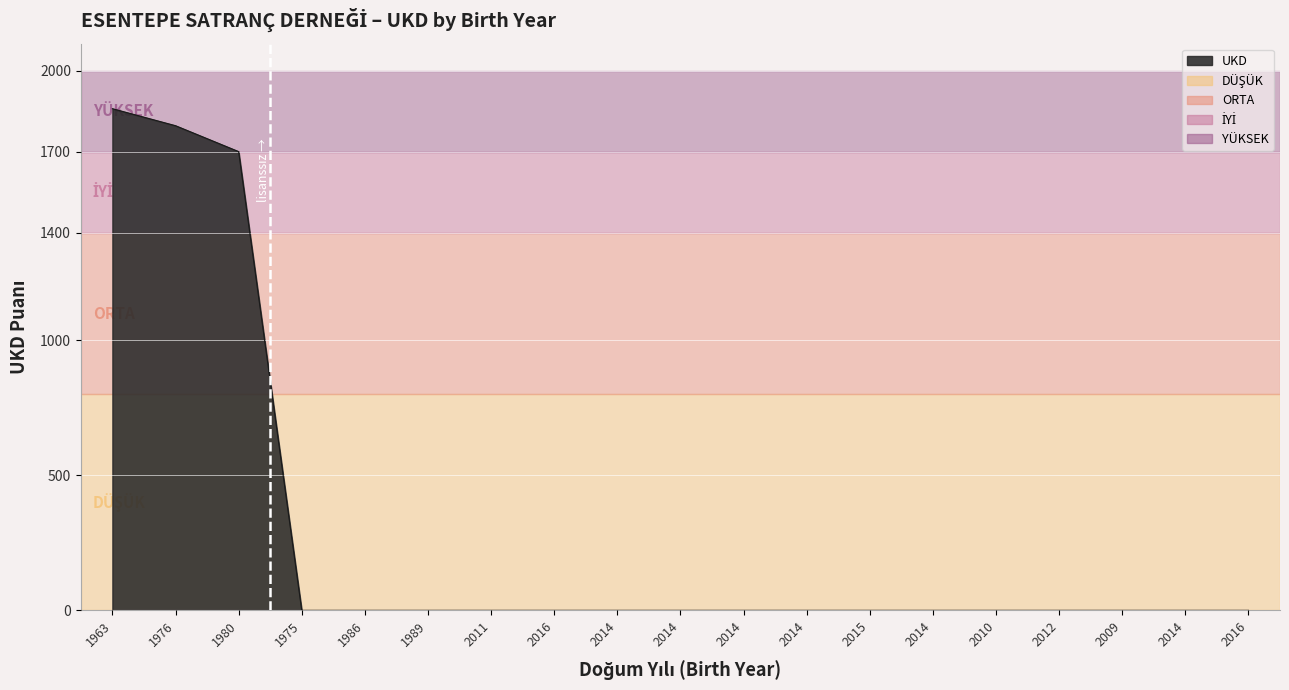

Reading left to right, what are all the values shown in this chart?

1859	1796	1700	0	0	0	0	0	0	0	0	0	0	0	0	0	0	0	0